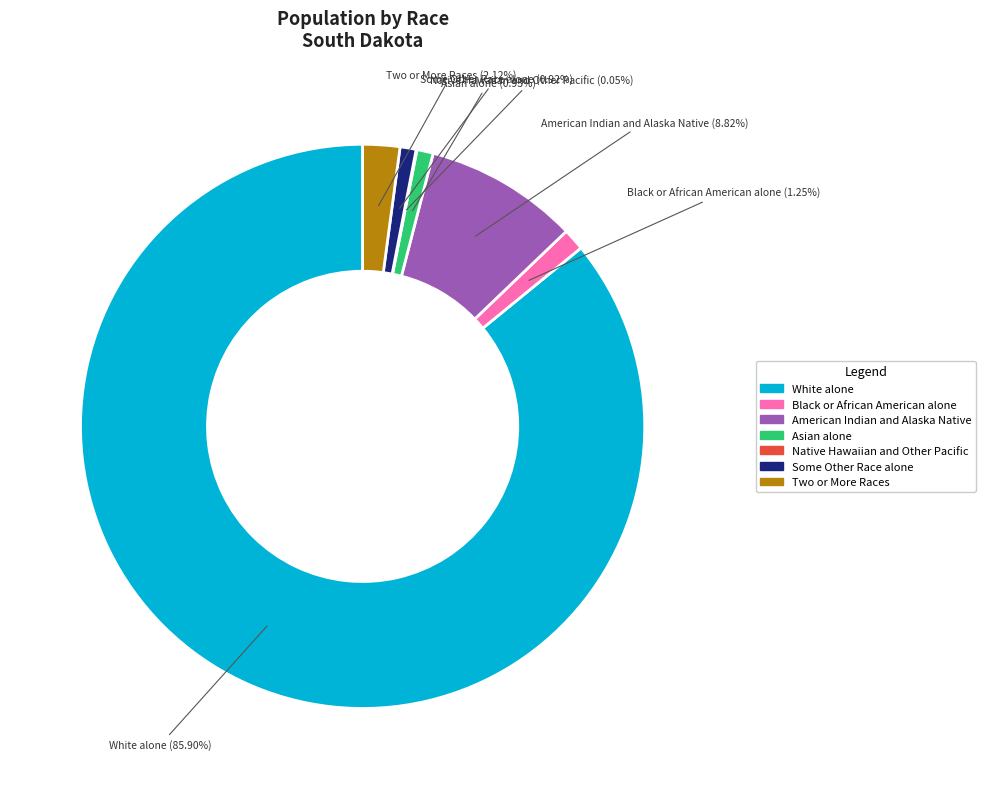

Which has a higher value, White alone or Black or African American alone?

White alone